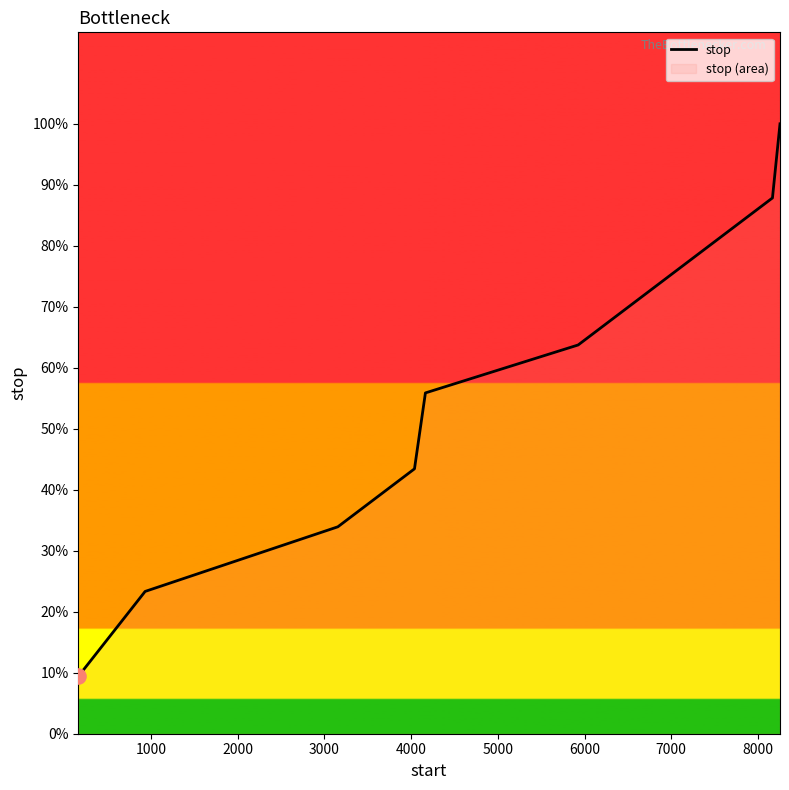

Approximately how many times larger is the value at 8000 compared to 6000?

1.3